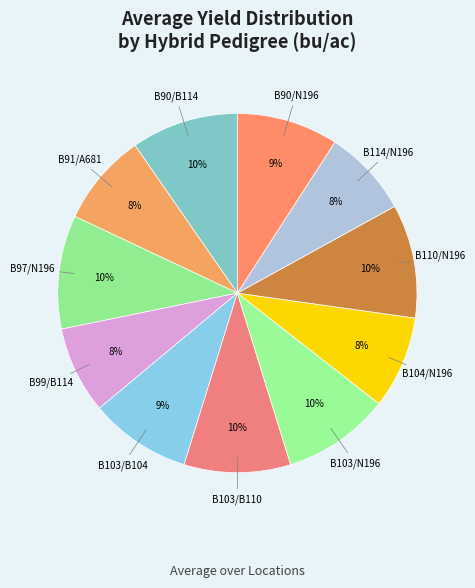

How many segments does this pie chart have?

11